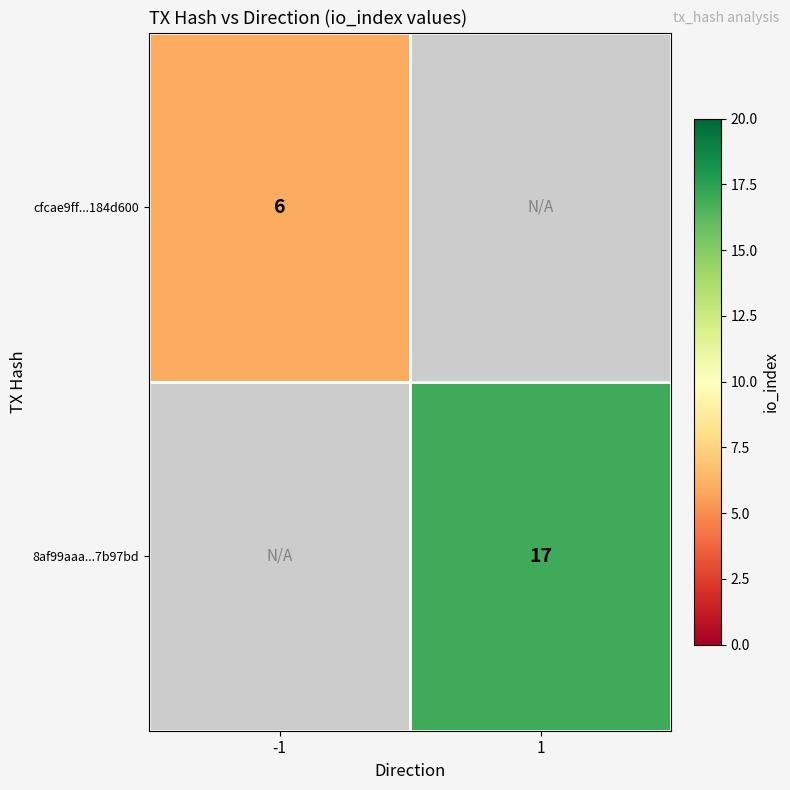

Count the number of categories in the chart.

2